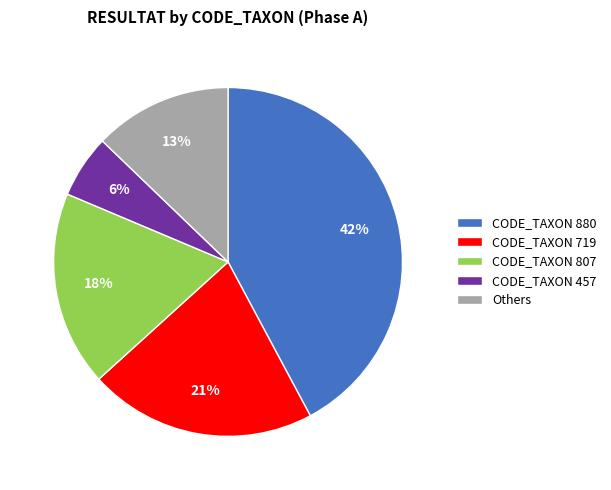

What is the largest slice in the pie chart?

CODE_TAXON 880